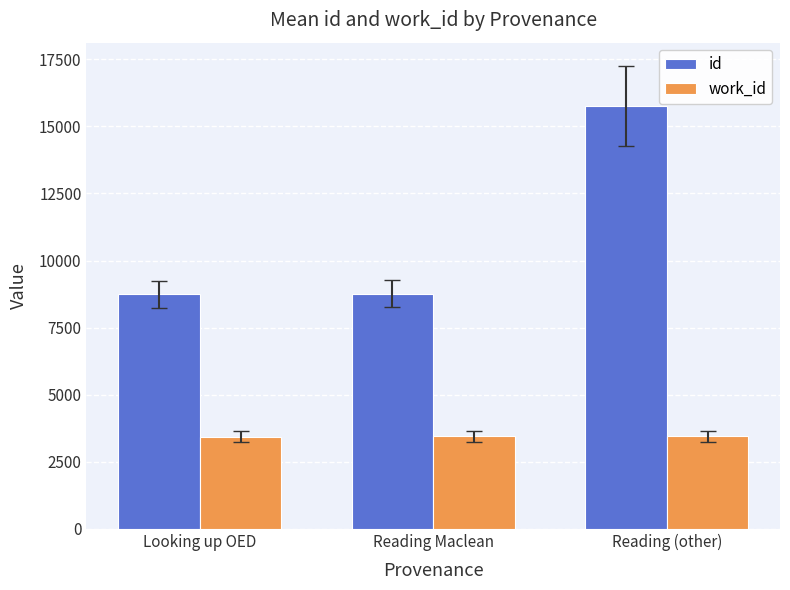

What is the difference between the highest and lowest values at Reading Maclean?

5314